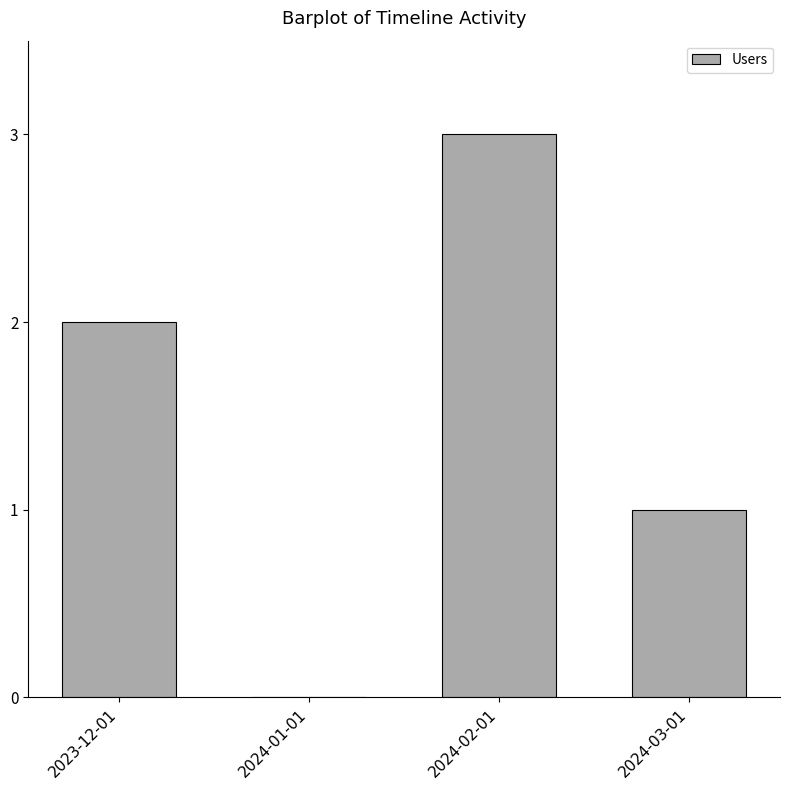

At which category does the chart reach its peak across all series?

2024-02-01